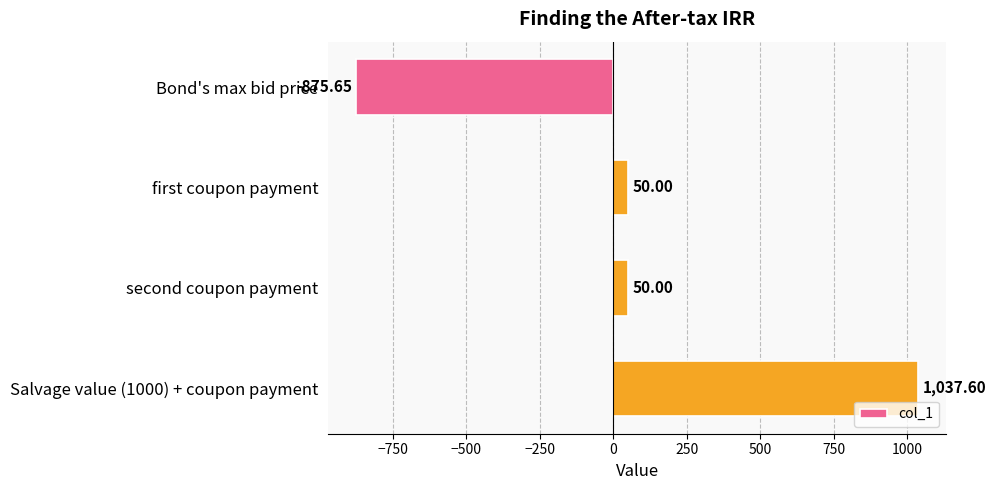

How many values are above zero?

3